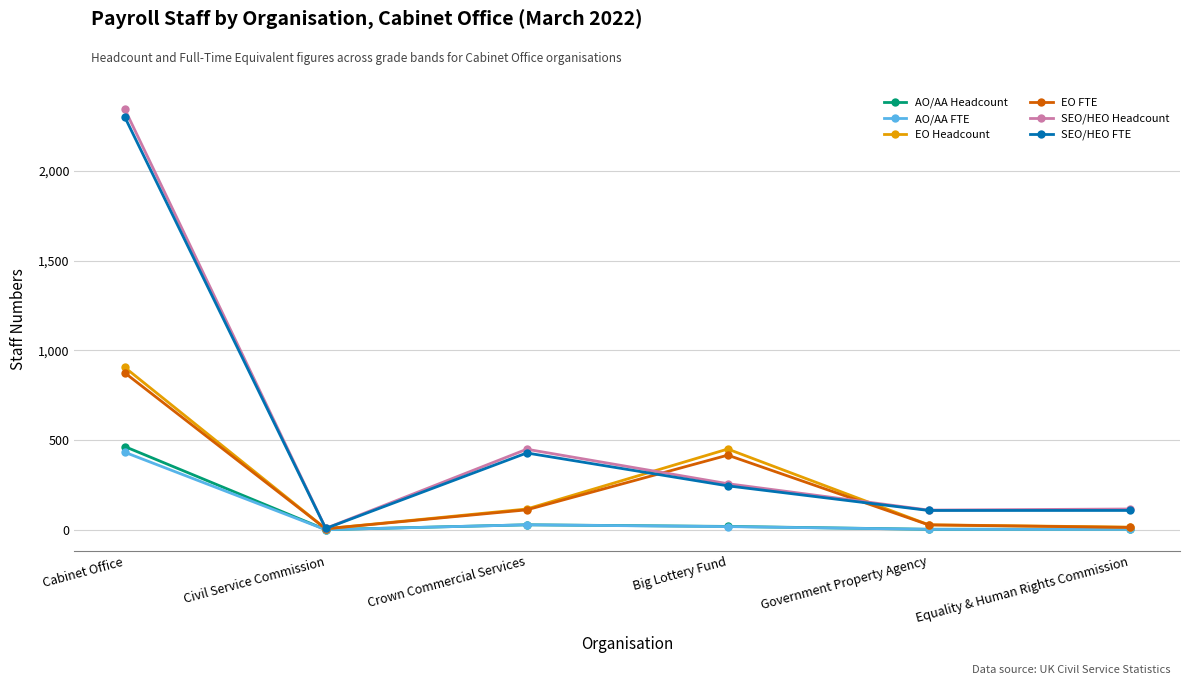

Which category has the highest value in the SEO/HEO FTE series?

Cabinet Office